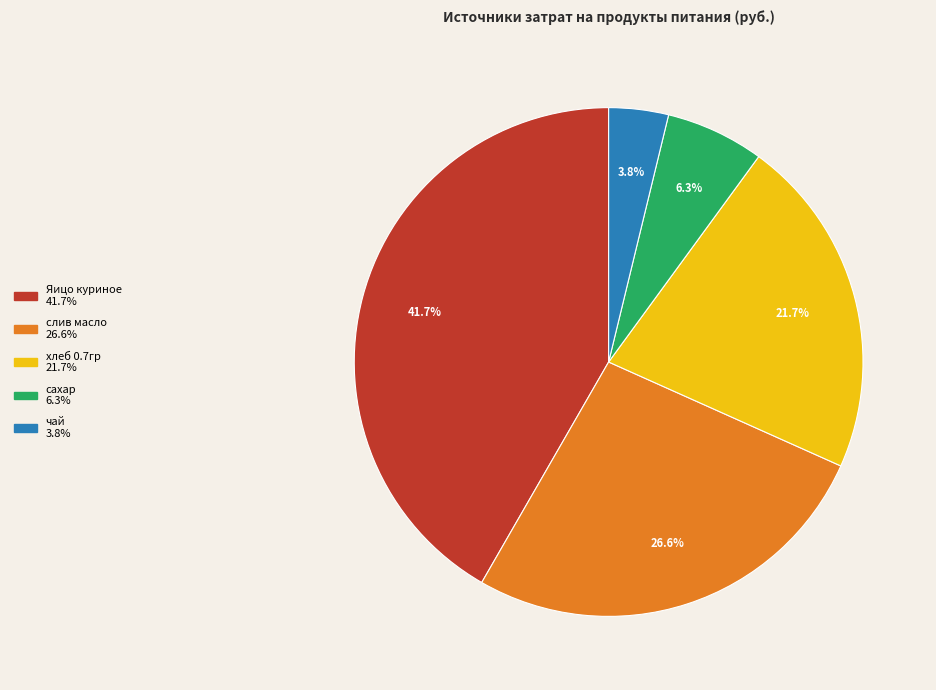

To the nearest percent, what is the average slice percentage?

20%